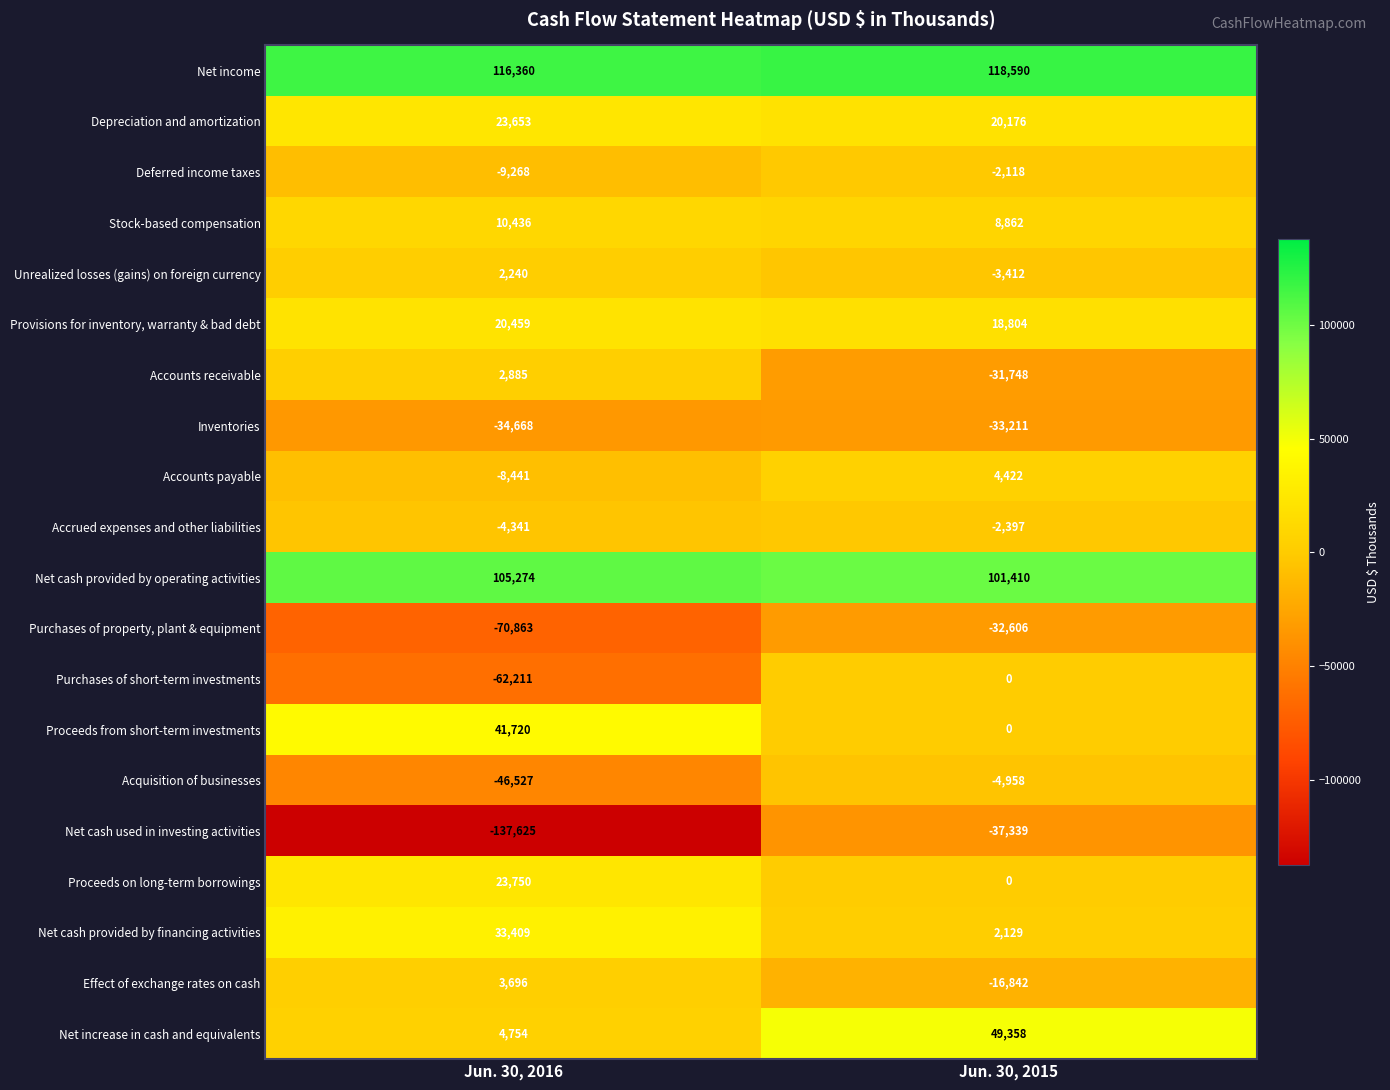

What is the difference between the maximum and minimum values in the Inventories series?

1457